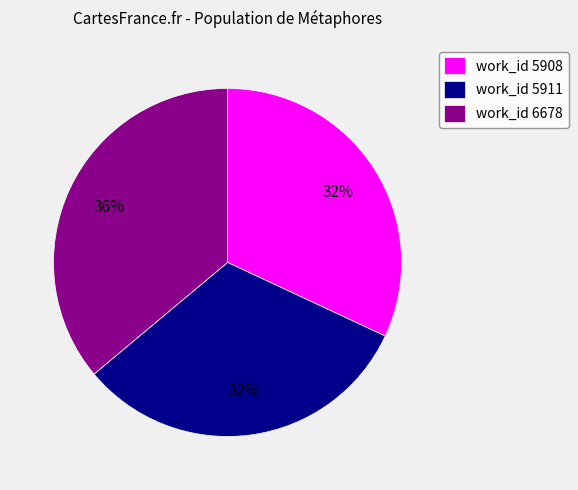

Is there any slice that represents more than half of the pie?

No